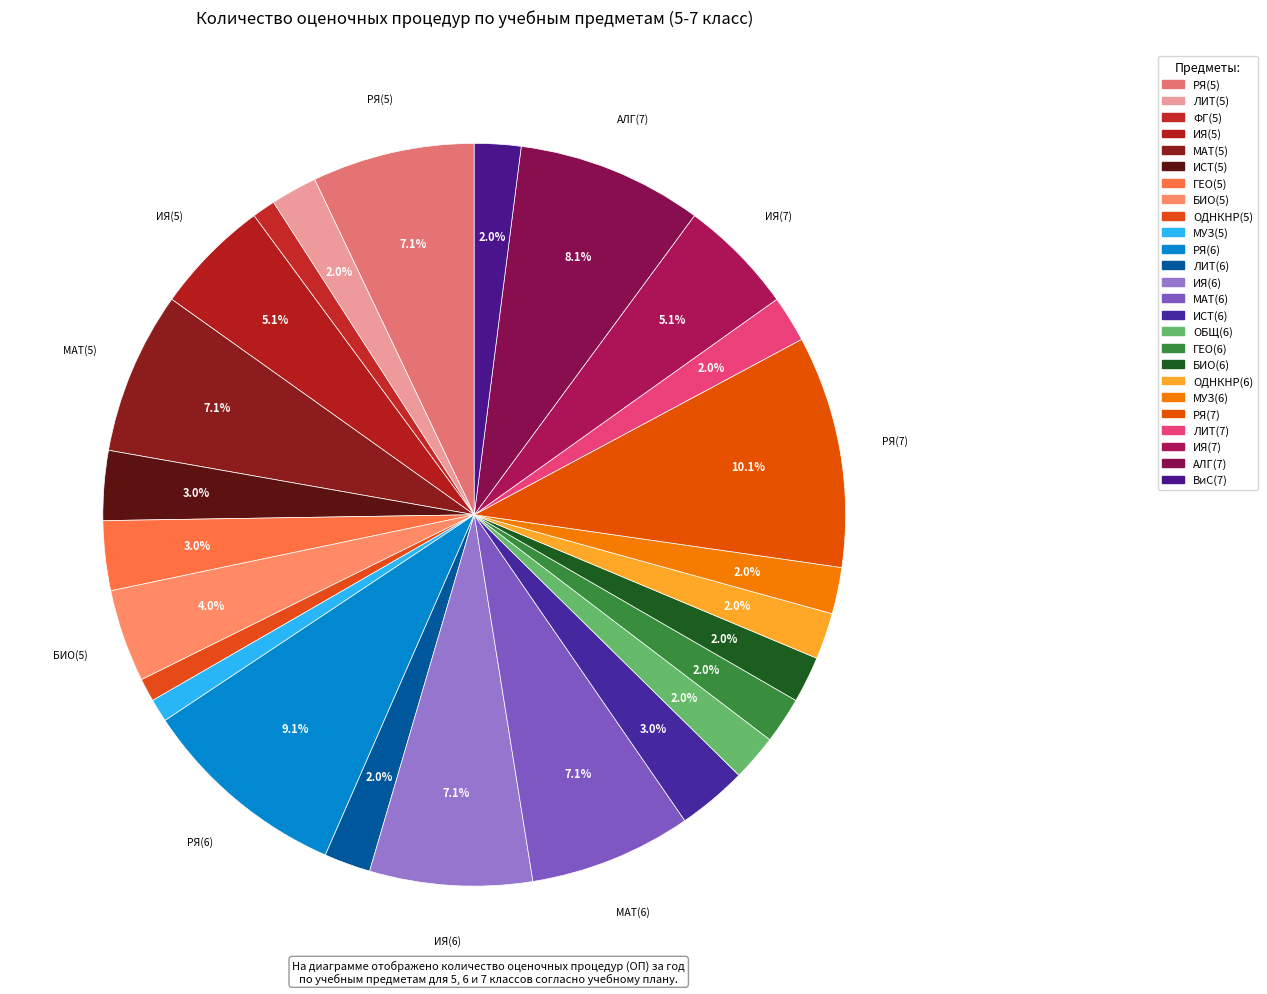

Rank the categories by value from lowest to highest.

ФГ(5), ОДНКНР(5), МУЗ(5), ЛИТ(5), ЛИТ(6), ОБЩ(6), ГЕО(6), БИО(6), ОДНКНР(6), МУЗ(6), ЛИТ(7), ВиС(7), ИСТ(5), ГЕО(5), ИСТ(6), БИО(5), ИЯ(5), ИЯ(7), РЯ(5), МАТ(5), ИЯ(6), МАТ(6), АЛГ(7), РЯ(6), РЯ(7)